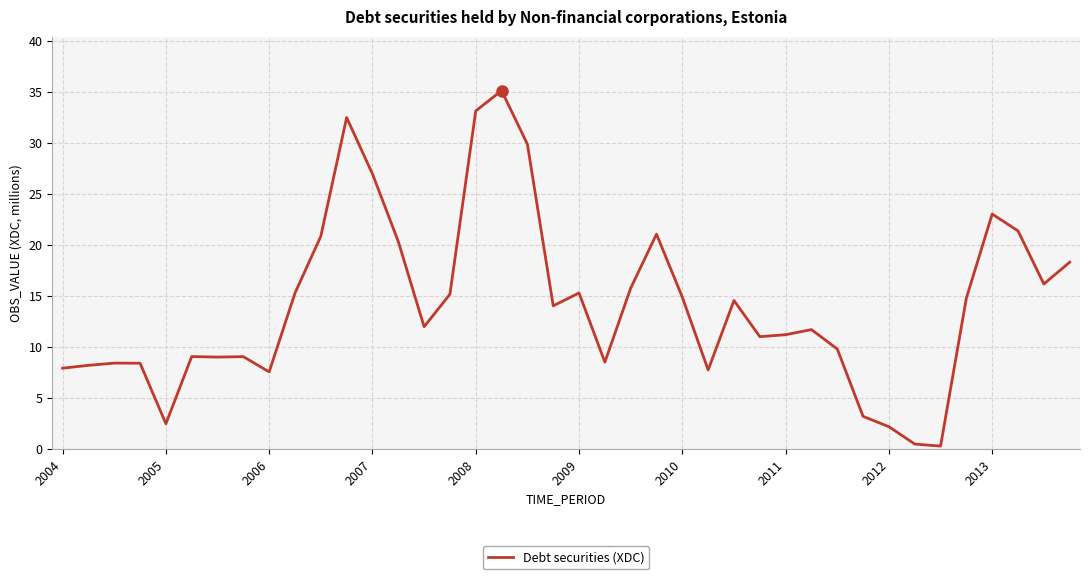

What is the smallest value displayed?

0.3